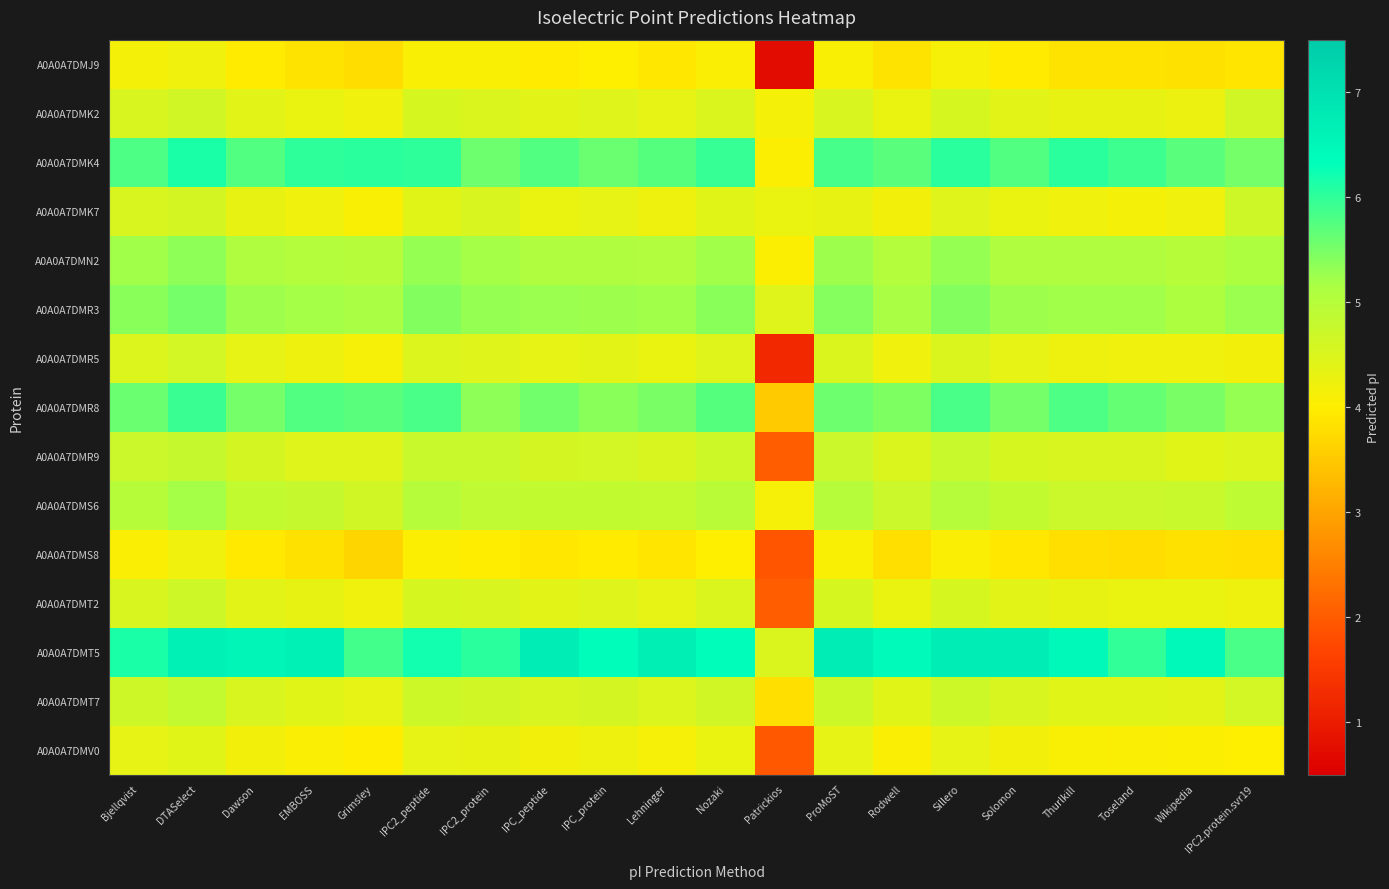

Reading right to left, what are all the values shown in this chart?

A0A0A7DMJ9: IPC2.protein.svr19=3.9	Wikipedia=3.8	Toseland=3.8	Thurlkill=3.9	Solomon=3.9	Sillero=4.1	Rodwell=3.8	ProMoST=4.1	Patrickios=0.7	Nozaki=4.1	Lehninger=3.9	IPC_protein=4.0	IPC_peptide=4.0	IPC2_protein=4.1	IPC2_peptide=4.1	Grimsley=3.8	EMBOSS=3.8	Dawson=4.0	DTASelect=4.2	Bjellqvist=4.2
A0A0A7DMK2: IPC2.protein.svr19=4.7	Wikipedia=4.3	Toseland=4.3	Thurlkill=4.3	Solomon=4.4	Sillero=4.6	Rodwell=4.3	ProMoST=4.5	Patrickios=4.2	Nozaki=4.5	Lehninger=4.4	IPC_protein=4.5	IPC_peptide=4.4	IPC2_protein=4.5	IPC2_peptide=4.6	Grimsley=4.2	EMBOSS=4.3	Dawson=4.4	DTASelect=4.6	Bjellqvist=4.5
A0A0A7DMK4: IPC2.protein.svr19=5.5	Wikipedia=5.7	Toseland=5.9	Thurlkill=6.0	Solomon=5.8	Sillero=6.0	Rodwell=5.7	ProMoST=5.9	Patrickios=4.0	Nozaki=6.0	Lehninger=5.7	IPC_protein=5.6	IPC_peptide=5.8	IPC2_protein=5.6	IPC2_peptide=6.0	Grimsley=6.0	EMBOSS=6.0	Dawson=5.8	DTASelect=6.1	Bjellqvist=5.8
A0A0A7DMK7: IPC2.protein.svr19=4.7	Wikipedia=4.2	Toseland=4.2	Thurlkill=4.2	Solomon=4.3	Sillero=4.5	Rodwell=4.2	ProMoST=4.3	Patrickios=4.3	Nozaki=4.4	Lehninger=4.2	IPC_protein=4.3	IPC_peptide=4.3	IPC2_protein=4.5	IPC2_peptide=4.4	Grimsley=4.1	EMBOSS=4.2	Dawson=4.3	DTASelect=4.6	Bjellqvist=4.5
A0A0A7DMN2: IPC2.protein.svr19=5.1	Wikipedia=5.0	Toseland=5.1	Thurlkill=5.1	Solomon=5.1	Sillero=5.3	Rodwell=5.0	ProMoST=5.2	Patrickios=4.0	Nozaki=5.2	Lehninger=5.0	IPC_protein=5.1	IPC_peptide=5.1	IPC2_protein=5.2	IPC2_peptide=5.3	Grimsley=5.0	EMBOSS=5.0	Dawson=5.1	DTASelect=5.4	Bjellqvist=5.2
A0A0A7DMR3: IPC2.protein.svr19=5.3	Wikipedia=5.1	Toseland=5.2	Thurlkill=5.2	Solomon=5.2	Sillero=5.4	Rodwell=5.2	ProMoST=5.4	Patrickios=4.4	Nozaki=5.4	Lehninger=5.2	IPC_protein=5.2	IPC_peptide=5.3	IPC2_protein=5.3	IPC2_peptide=5.4	Grimsley=5.2	EMBOSS=5.2	Dawson=5.2	DTASelect=5.5	Bjellqvist=5.4
A0A0A7DMR5: IPC2.protein.svr19=4.2	Wikipedia=4.2	Toseland=4.2	Thurlkill=4.2	Solomon=4.3	Sillero=4.5	Rodwell=4.2	ProMoST=4.5	Patrickios=1.2	Nozaki=4.4	Lehninger=4.3	IPC_protein=4.4	IPC_peptide=4.3	IPC2_protein=4.4	IPC2_peptide=4.5	Grimsley=4.1	EMBOSS=4.2	Dawson=4.3	DTASelect=4.6	Bjellqvist=4.5
A0A0A7DMR8: IPC2.protein.svr19=5.3	Wikipedia=5.5	Toseland=5.6	Thurlkill=5.8	Solomon=5.5	Sillero=5.8	Rodwell=5.5	ProMoST=5.6	Patrickios=3.5	Nozaki=5.7	Lehninger=5.5	IPC_protein=5.4	IPC_peptide=5.5	IPC2_protein=5.4	IPC2_peptide=5.8	Grimsley=5.7	EMBOSS=5.8	Dawson=5.5	DTASelect=5.9	Bjellqvist=5.6
A0A0A7DMR9: IPC2.protein.svr19=4.5	Wikipedia=4.4	Toseland=4.5	Thurlkill=4.5	Solomon=4.6	Sillero=4.8	Rodwell=4.5	ProMoST=4.7	Patrickios=2.0	Nozaki=4.7	Lehninger=4.5	IPC_protein=4.6	IPC_peptide=4.6	IPC2_protein=4.8	IPC2_peptide=4.8	Grimsley=4.5	EMBOSS=4.5	Dawson=4.6	DTASelect=4.8	Bjellqvist=4.7
A0A0A7DMS6: IPC2.protein.svr19=4.9	Wikipedia=4.7	Toseland=4.7	Thurlkill=4.7	Solomon=4.8	Sillero=5.0	Rodwell=4.7	ProMoST=5.0	Patrickios=4.1	Nozaki=5.0	Lehninger=4.8	IPC_protein=4.8	IPC_peptide=4.8	IPC2_protein=4.9	IPC2_peptide=5.0	Grimsley=4.6	EMBOSS=4.8	Dawson=4.8	DTASelect=5.2	Bjellqvist=5.0
A0A0A7DMS8: IPC2.protein.svr19=3.8	Wikipedia=3.8	Toseland=3.8	Thurlkill=3.8	Solomon=3.9	Sillero=4.1	Rodwell=3.8	ProMoST=4.1	Patrickios=1.9	Nozaki=4.0	Lehninger=3.9	IPC_protein=3.9	IPC_peptide=3.9	IPC2_protein=4.0	IPC2_peptide=4.0	Grimsley=3.7	EMBOSS=3.8	Dawson=3.9	DTASelect=4.2	Bjellqvist=4.1
A0A0A7DMT2: IPC2.protein.svr19=4.2	Wikipedia=4.3	Toseland=4.3	Thurlkill=4.3	Solomon=4.4	Sillero=4.6	Rodwell=4.3	ProMoST=4.6	Patrickios=2.0	Nozaki=4.5	Lehninger=4.4	IPC_protein=4.4	IPC_peptide=4.4	IPC2_protein=4.5	IPC2_peptide=4.6	Grimsley=4.2	EMBOSS=4.3	Dawson=4.4	DTASelect=4.7	Bjellqvist=4.5
A0A0A7DMT5: IPC2.protein.svr19=5.8	Wikipedia=6.5	Toseland=6.0	Thurlkill=6.5	Solomon=6.7	Sillero=6.7	Rodwell=6.4	ProMoST=6.7	Patrickios=4.5	Nozaki=6.4	Lehninger=6.7	IPC_protein=6.3	IPC_peptide=6.7	IPC2_protein=6.0	IPC2_peptide=6.2	Grimsley=5.9	EMBOSS=6.6	Dawson=6.5	DTASelect=6.6	Bjellqvist=6.2
A0A0A7DMT7: IPC2.protein.svr19=4.6	Wikipedia=4.4	Toseland=4.4	Thurlkill=4.4	Solomon=4.5	Sillero=4.7	Rodwell=4.4	ProMoST=4.7	Patrickios=3.8	Nozaki=4.6	Lehninger=4.5	IPC_protein=4.6	IPC_peptide=4.5	IPC2_protein=4.6	IPC2_peptide=4.7	Grimsley=4.3	EMBOSS=4.4	Dawson=4.5	DTASelect=4.8	Bjellqvist=4.7
A0A0A7DMV0: IPC2.protein.svr19=4.0	Wikipedia=4.0	Toseland=4.1	Thurlkill=4.1	Solomon=4.2	Sillero=4.3	Rodwell=4.1	ProMoST=4.3	Patrickios=2.0	Nozaki=4.3	Lehninger=4.1	IPC_protein=4.2	IPC_peptide=4.2	IPC2_protein=4.3	IPC2_peptide=4.3	Grimsley=4.0	EMBOSS=4.1	Dawson=4.2	DTASelect=4.4	Bjellqvist=4.3